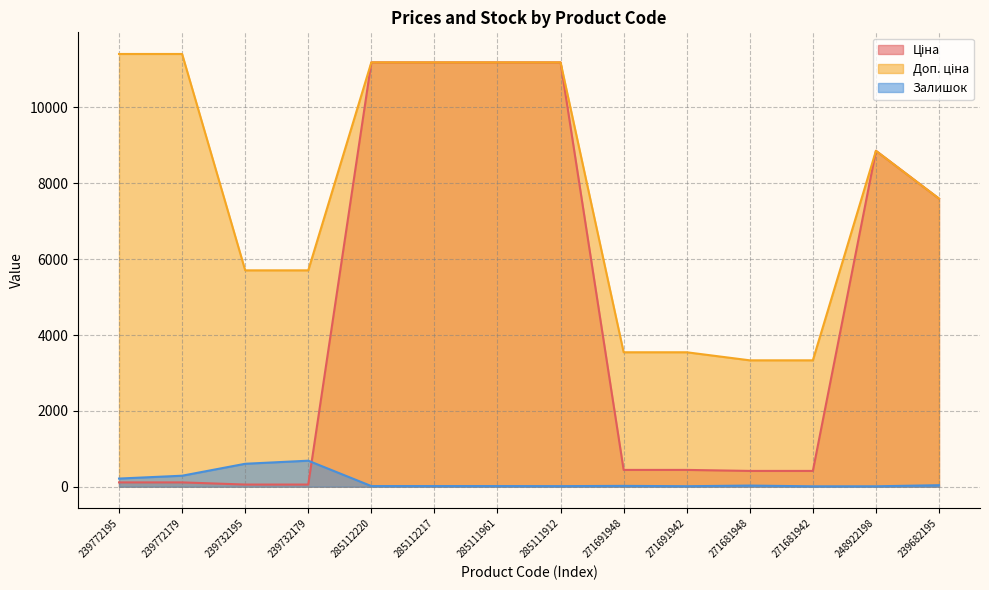

What is the value of the Залишок point at the 14th from the left?

40.0